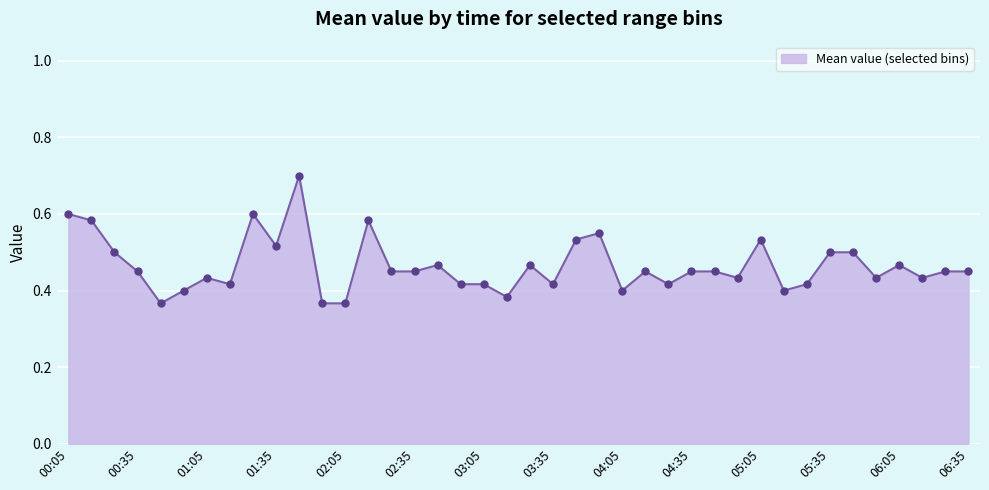

How many values are between 0 and 1?

40